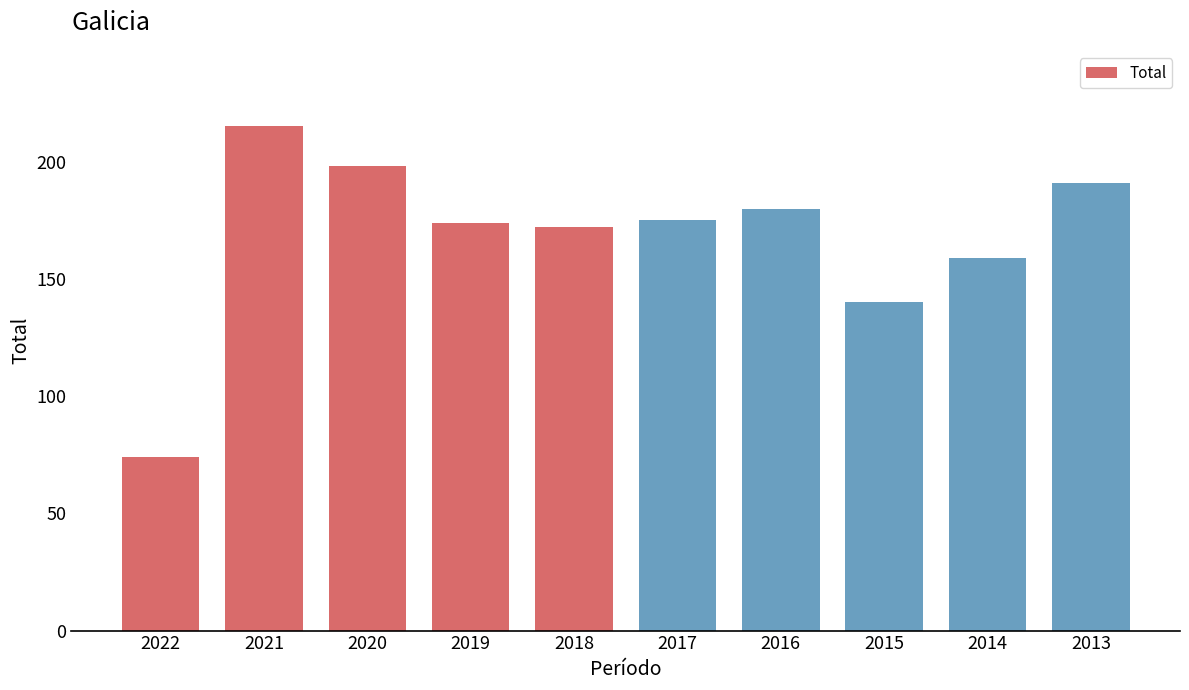

Reading left to right, transcribe all the data shown in this chart.

74	215	198	174	172	175	180	140	159	191